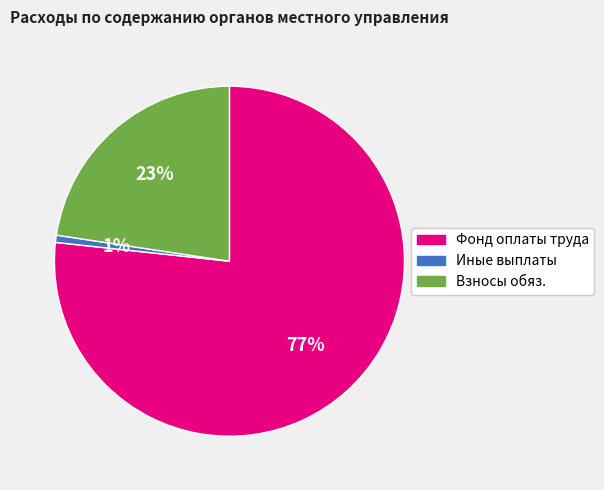

Is there a majority slice in this chart?

Yes